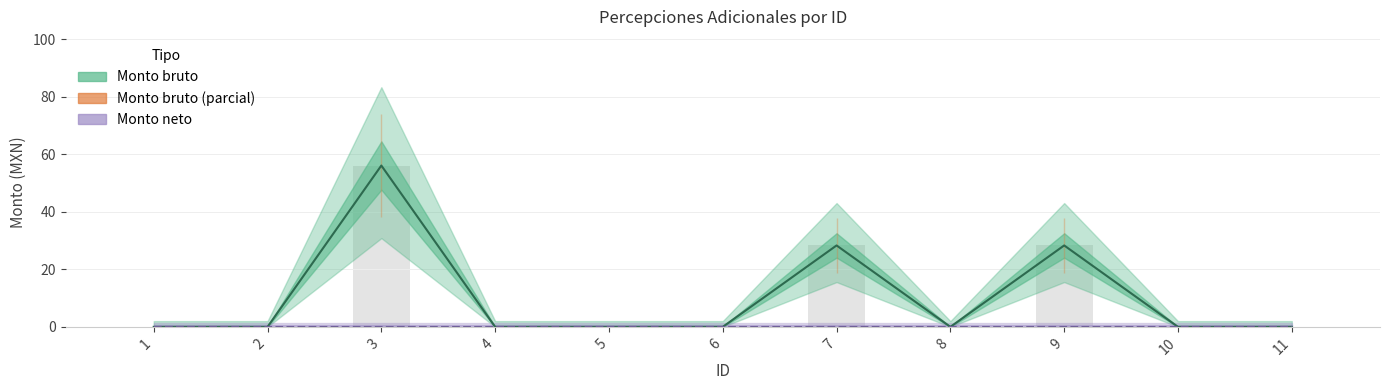

Which category has the lowest value across all series?

1